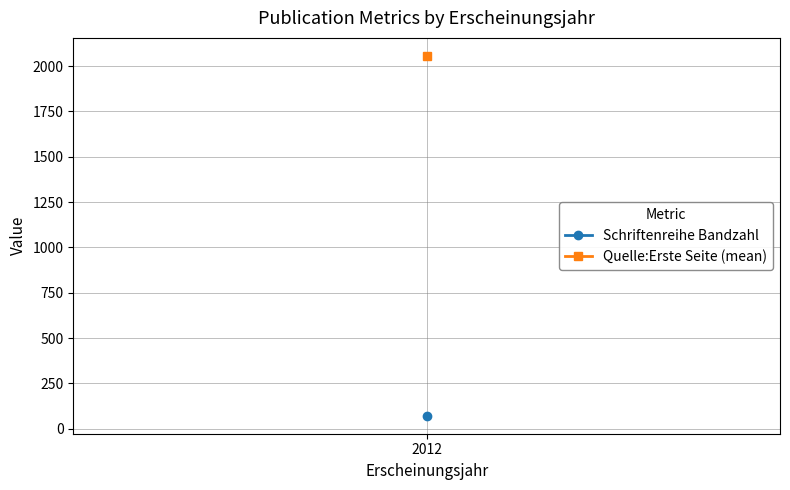

At which category is the sum across all series the highest?

2012